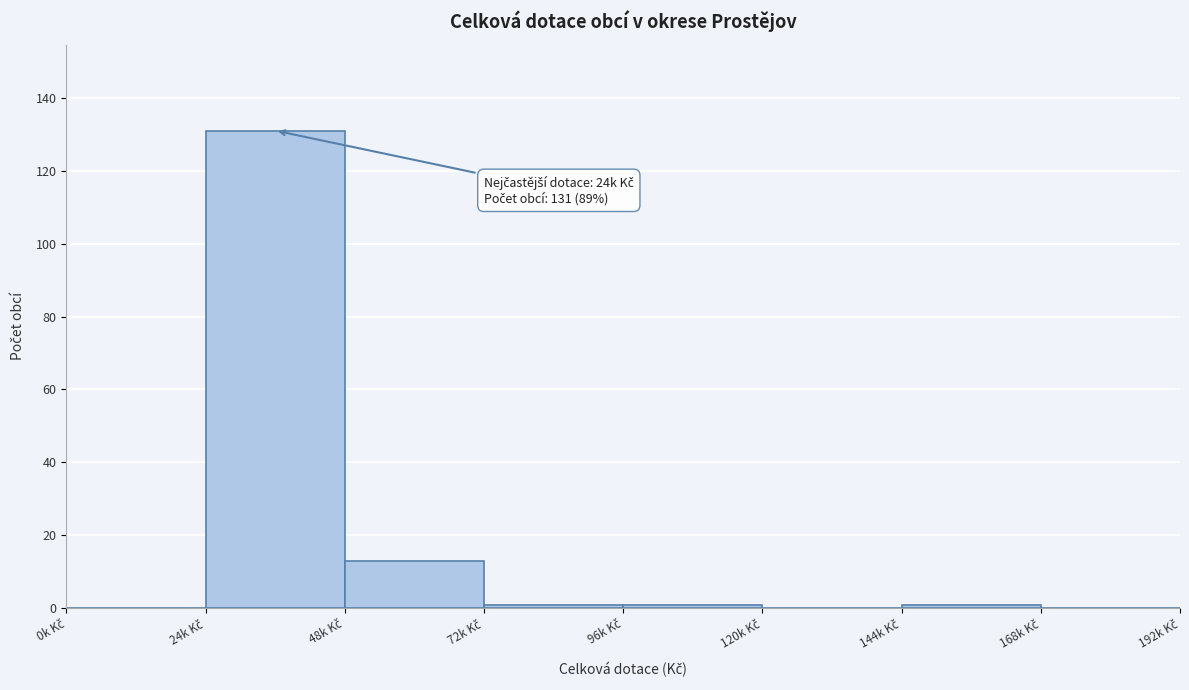

What is the maximum value shown in the chart?

131